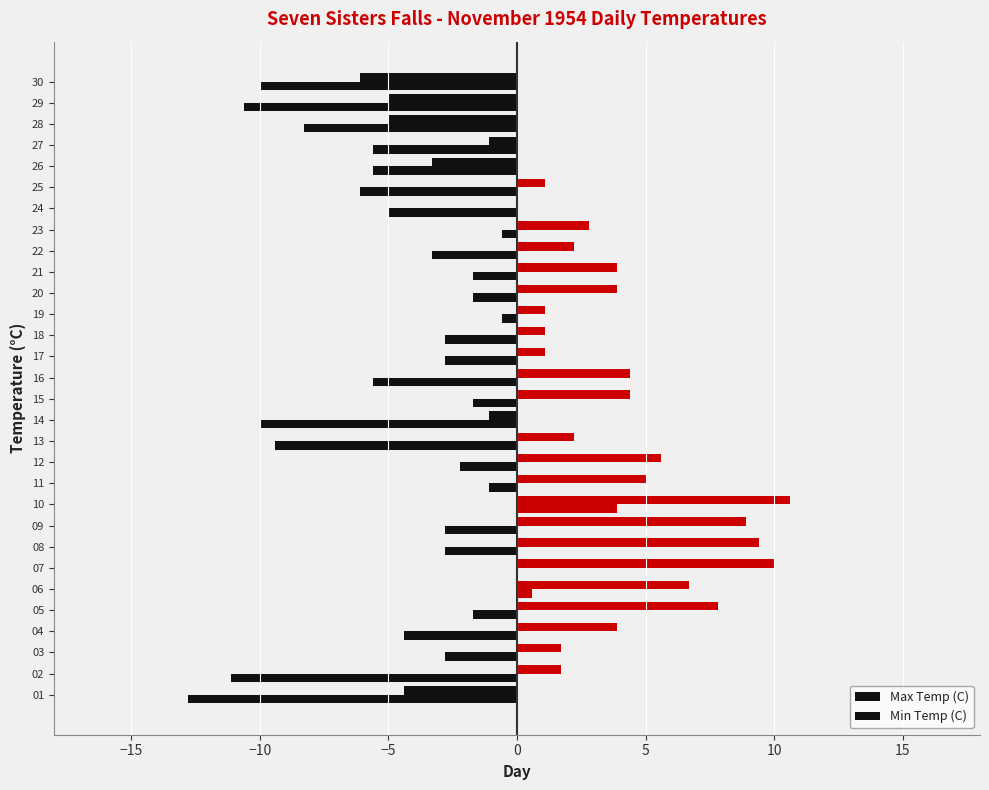

Reading left to right, list all the values displayed in this chart.

Max Temp (C): -4.4	1.7	1.7	3.9	7.8	6.7	10.0	9.4	8.9	10.6	5.0	5.6	2.2	-1.1	4.4	4.4	1.1	1.1	1.1	3.9	3.9	2.2	2.8	0.0	1.1	-3.3	-1.1	-5.0	-5.0	-6.1
Min Temp (C): -12.8	-11.1	-2.8	-4.4	-1.7	0.6	0.0	-2.8	-2.8	3.9	-1.1	-2.2	-9.4	-10.0	-1.7	-5.6	-2.8	-2.8	-0.6	-1.7	-1.7	-3.3	-0.6	-5.0	-6.1	-5.6	-5.6	-8.3	-10.6	-10.0